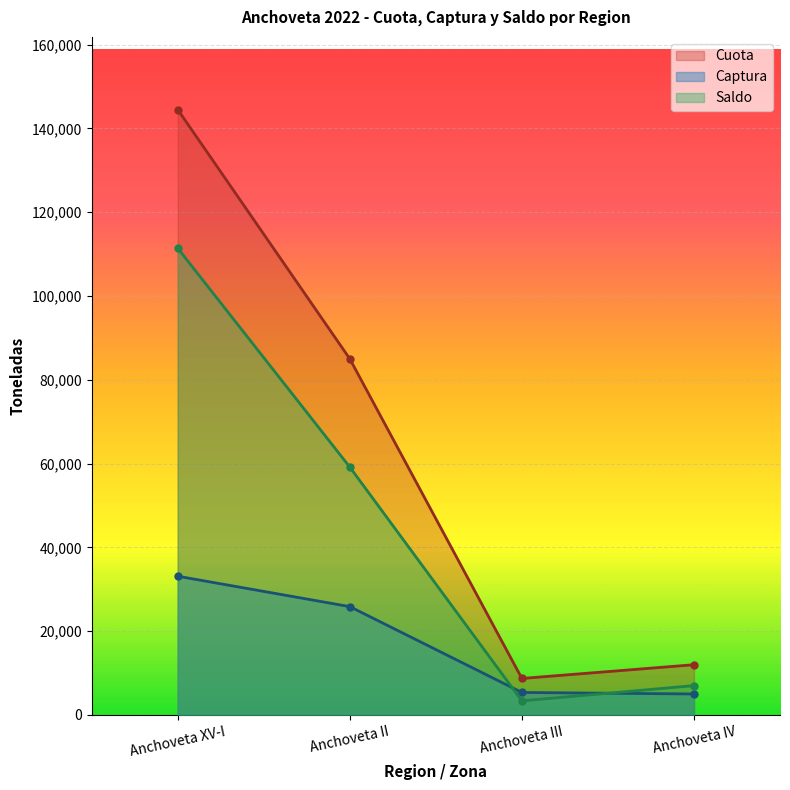

True or false: Saldo and Cuota cross at least once.

False